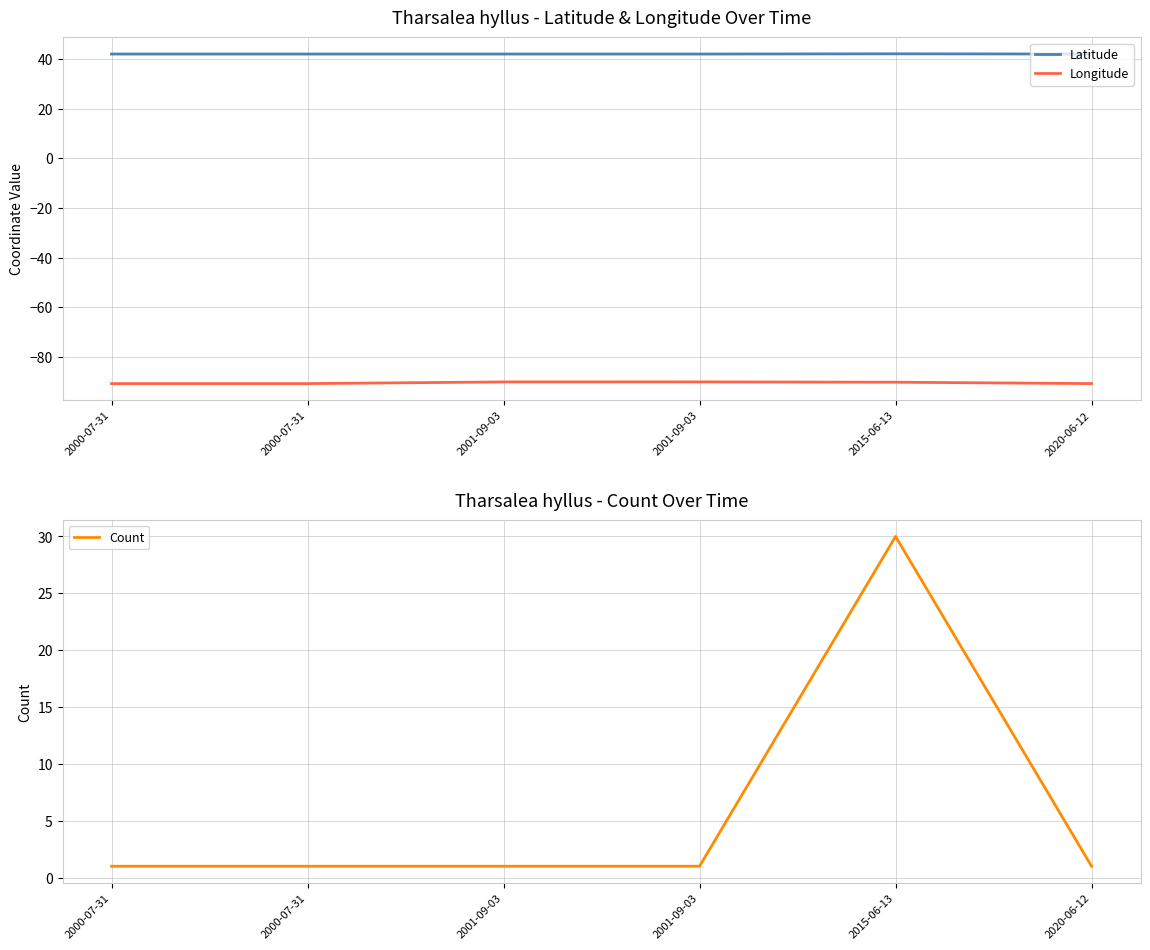

What is the label of the 4th point from the right?

2001-09-03